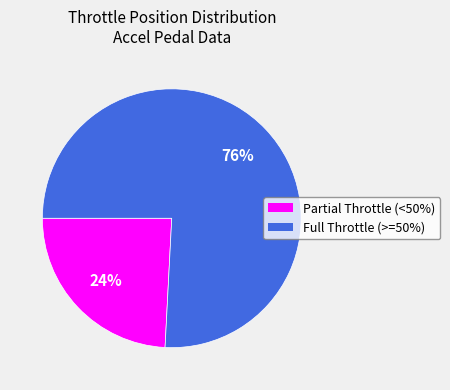

Is there any slice that represents more than half of the pie?

Yes